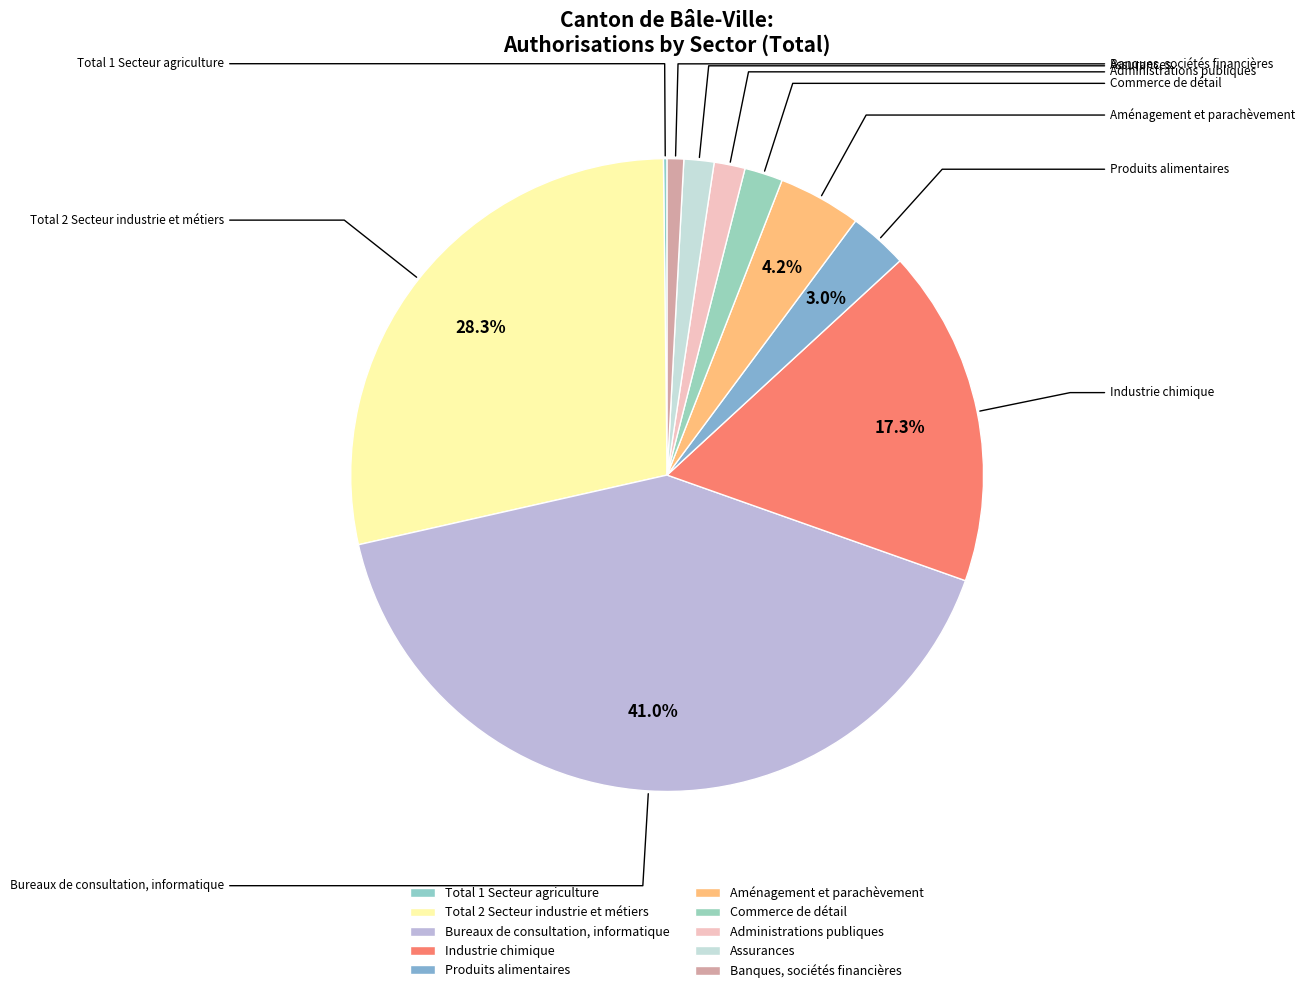

Which category has the smallest portion of the pie?

Total 1 Secteur agriculture